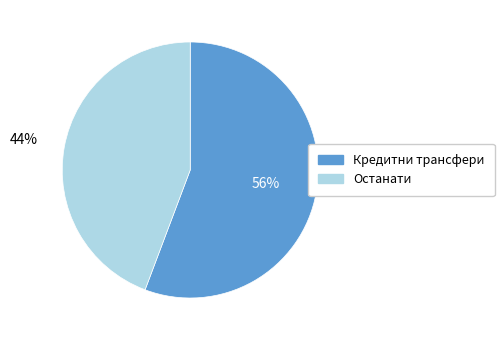

To the nearest percent, what is the average slice percentage?

50%